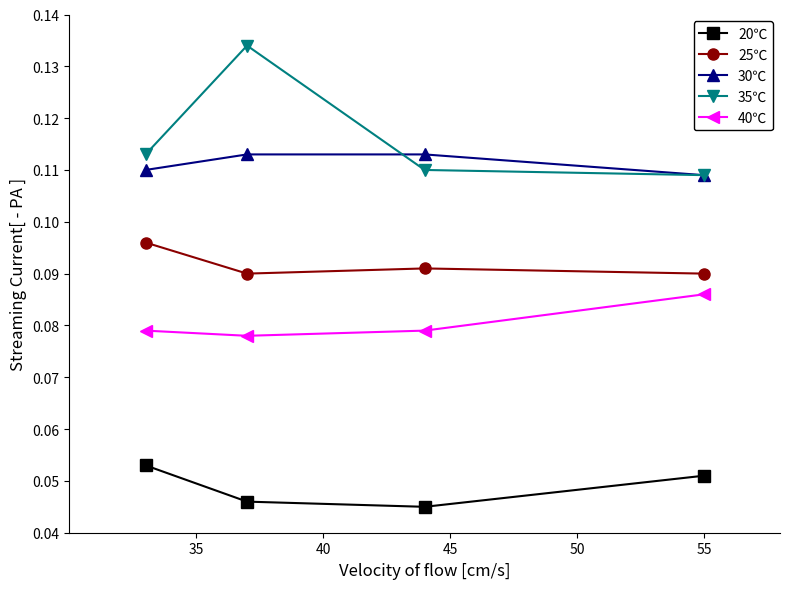

At how many categories does at least one series exceed 0?

4